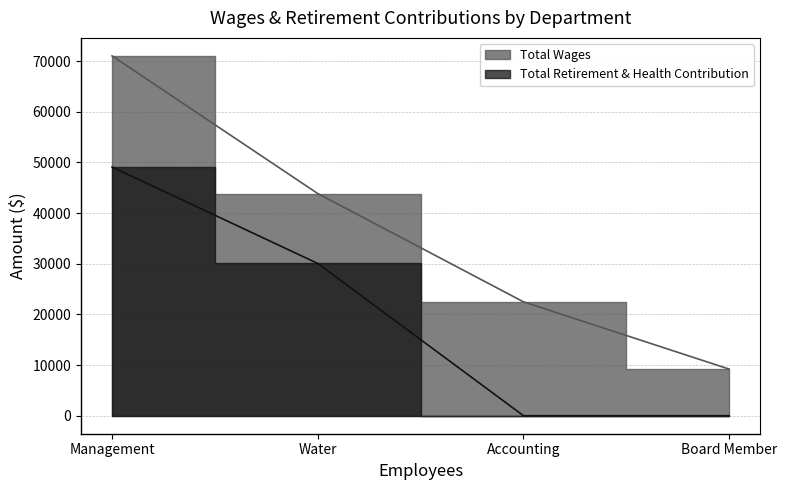

What is the greatest value displayed?

71027